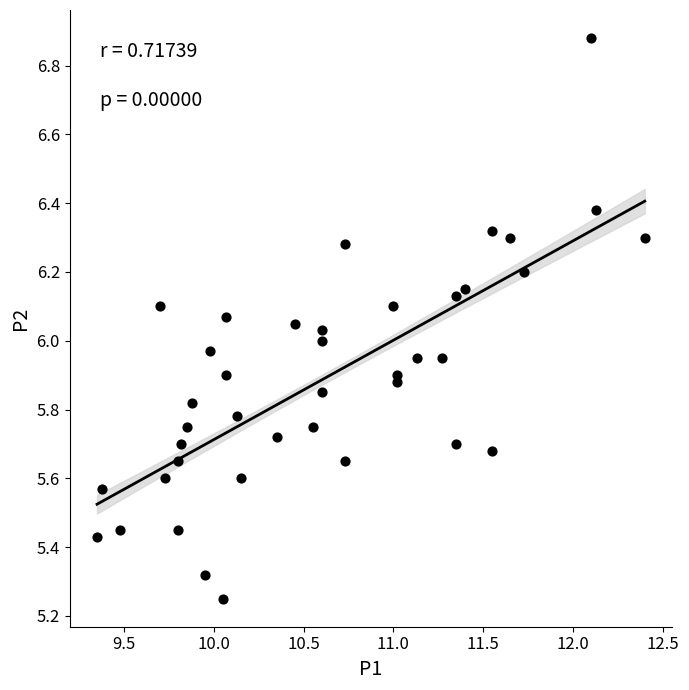

What is the range of Y values (max minus min)?

1.6